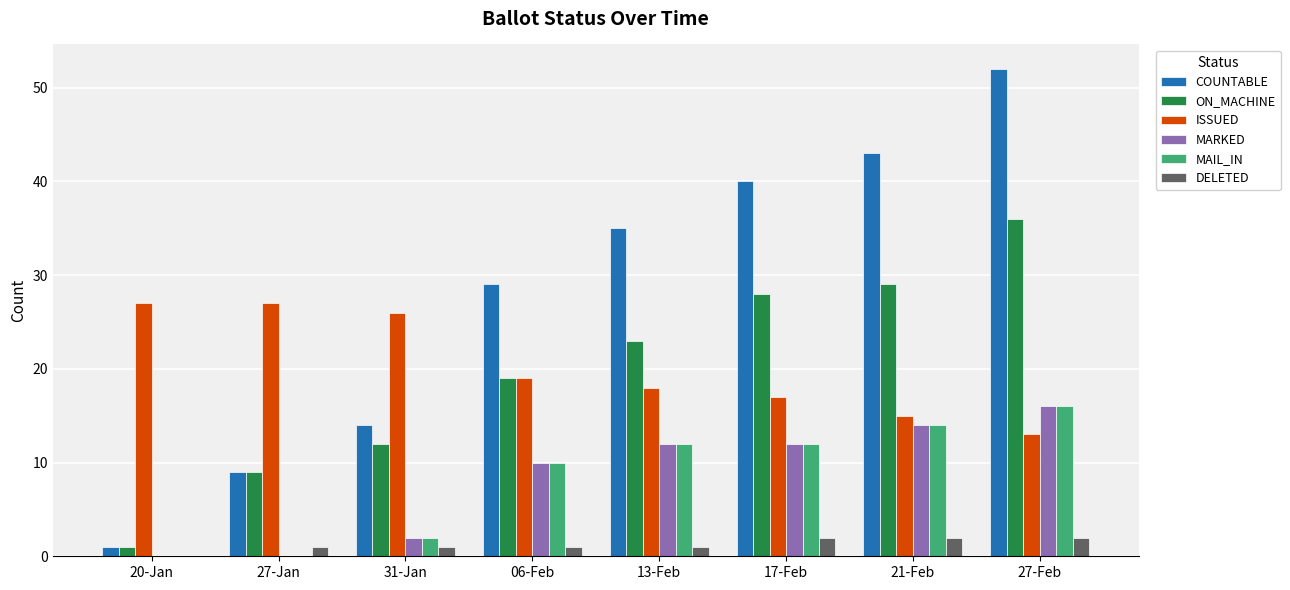

What is the highest value of the ON_MACHINE series?

36